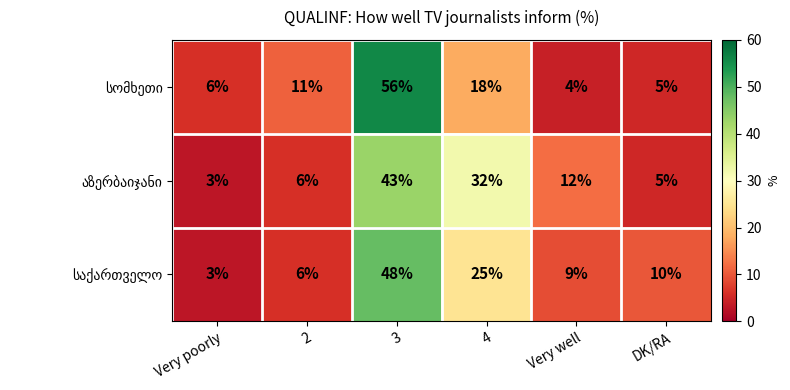

What is the spread (max minus min) of values at DK/RA?

5